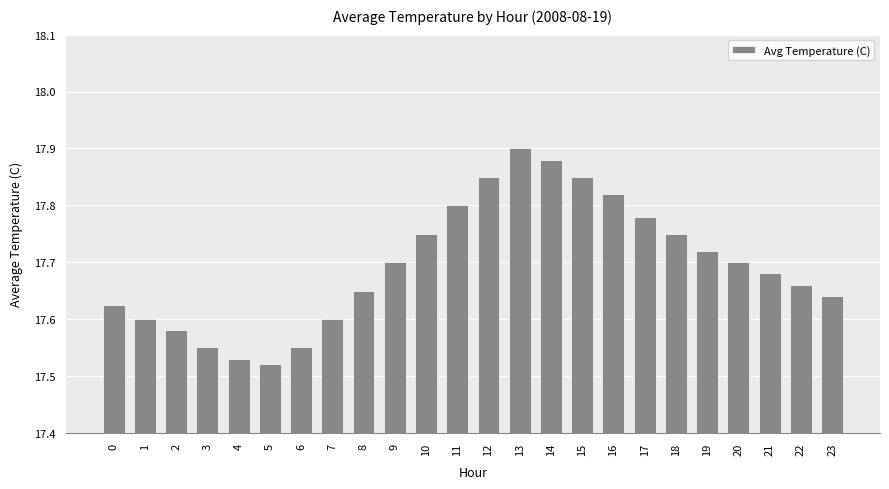

Approximately how many times larger is the value at 13 compared to 0?

1.0